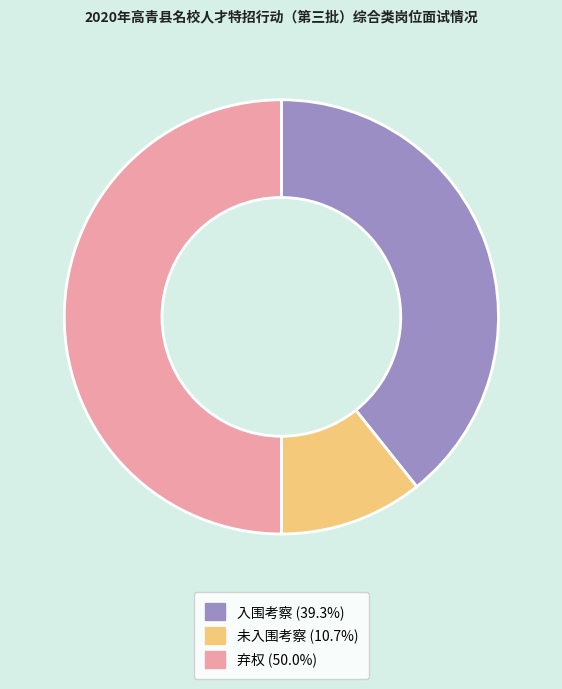

Does 未入围考察 represent more than half of the total?

No